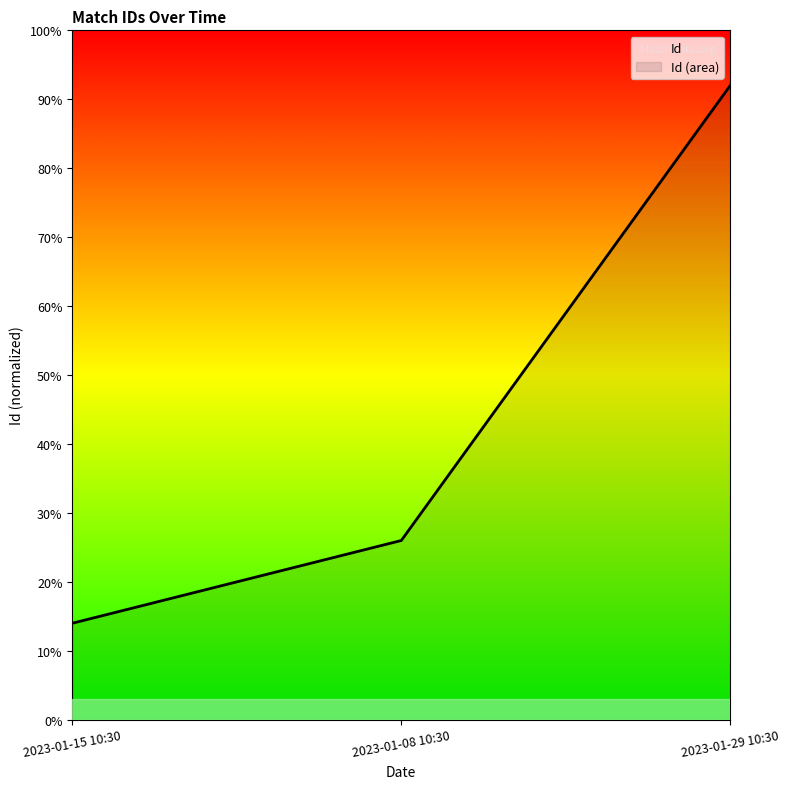

What is the difference between the values at 2023-01-15 10:30 and 2023-01-08 10:30?

12.0